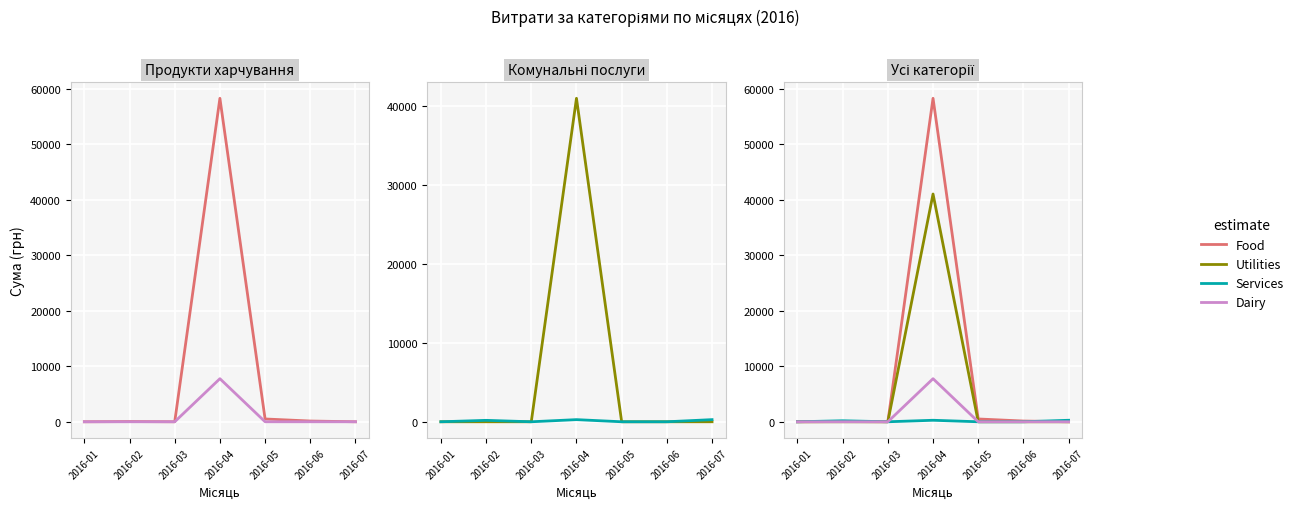

Which series has the largest total across all categories?

Food